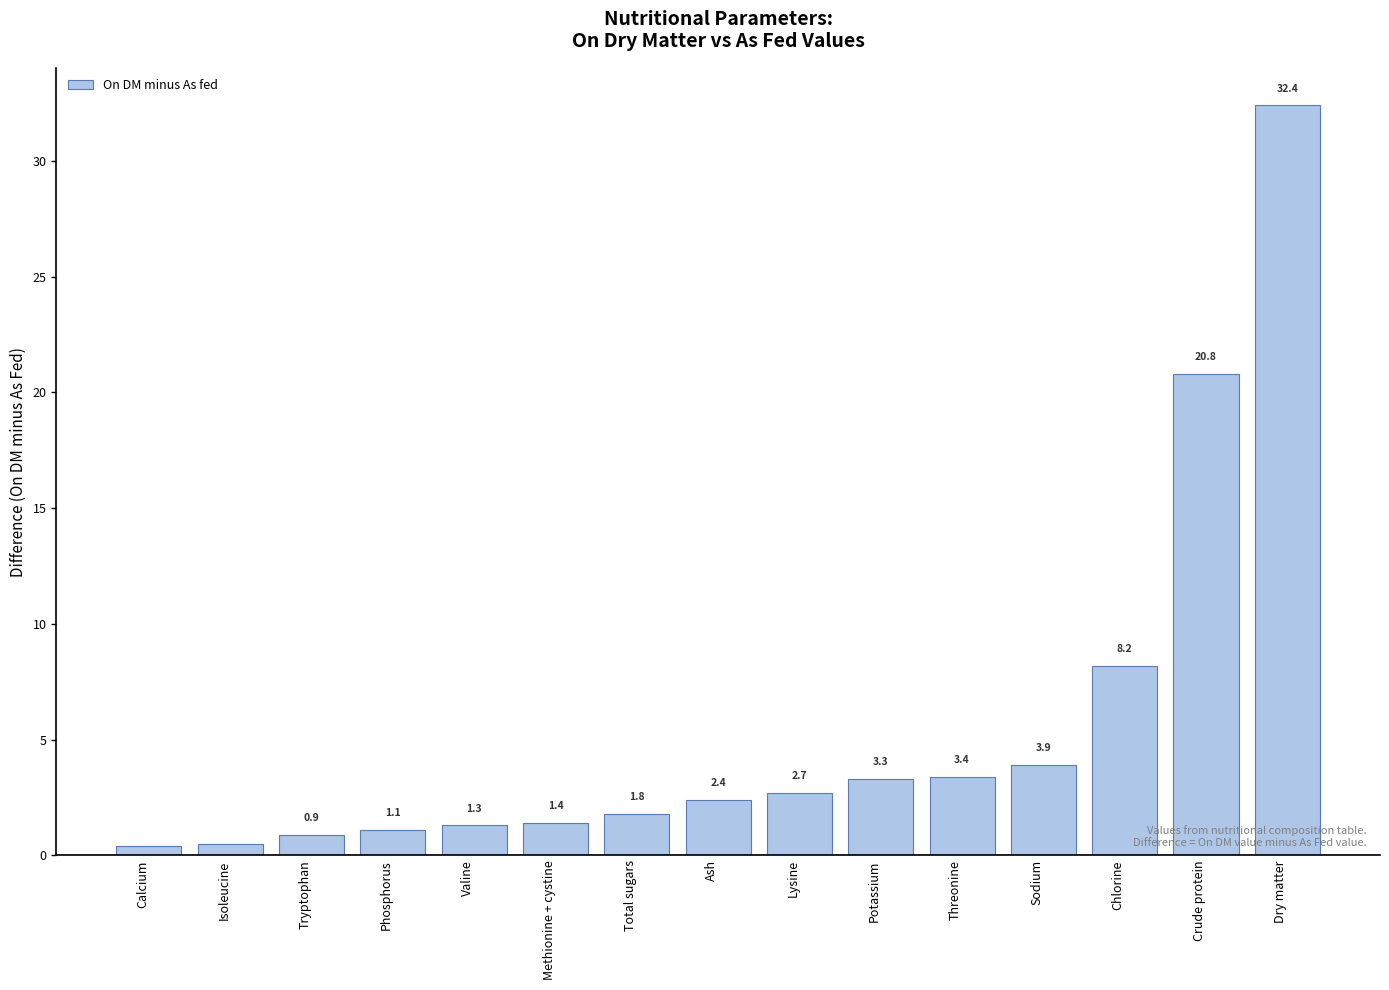

Which has a higher value, Valine or Tryptophan?

Valine